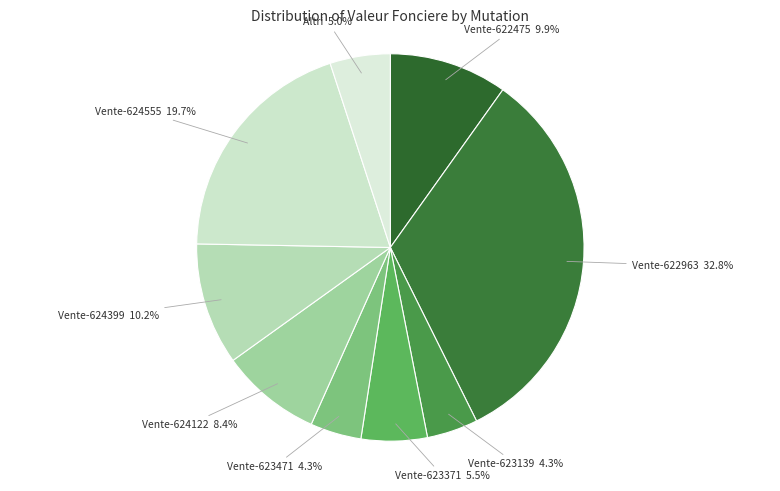

Combined, what portion of the pie is Vente-623371 and Vente-622475?

15.4%